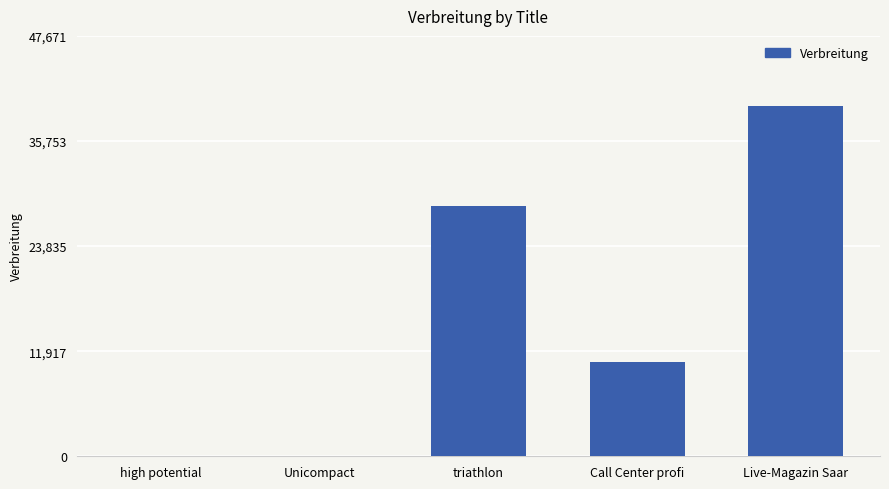

What value does the data have at triathlon, to the nearest 10?

28440